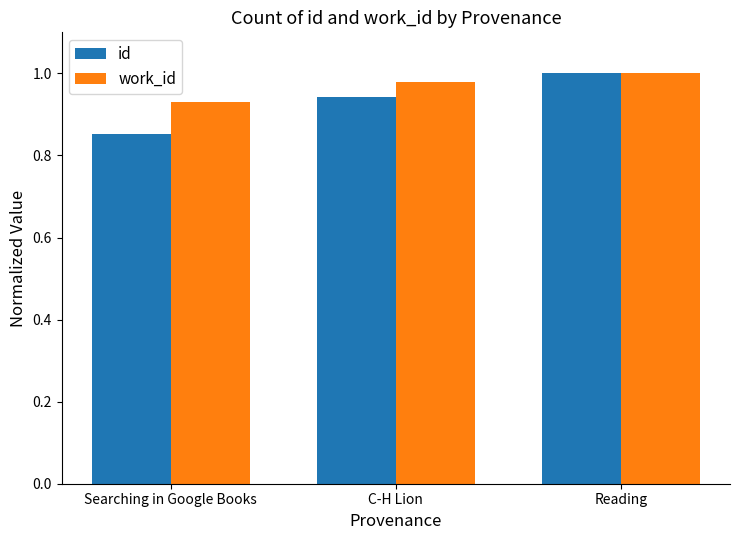

Which series changed the most between Searching in Google Books and C-H Lion?

id